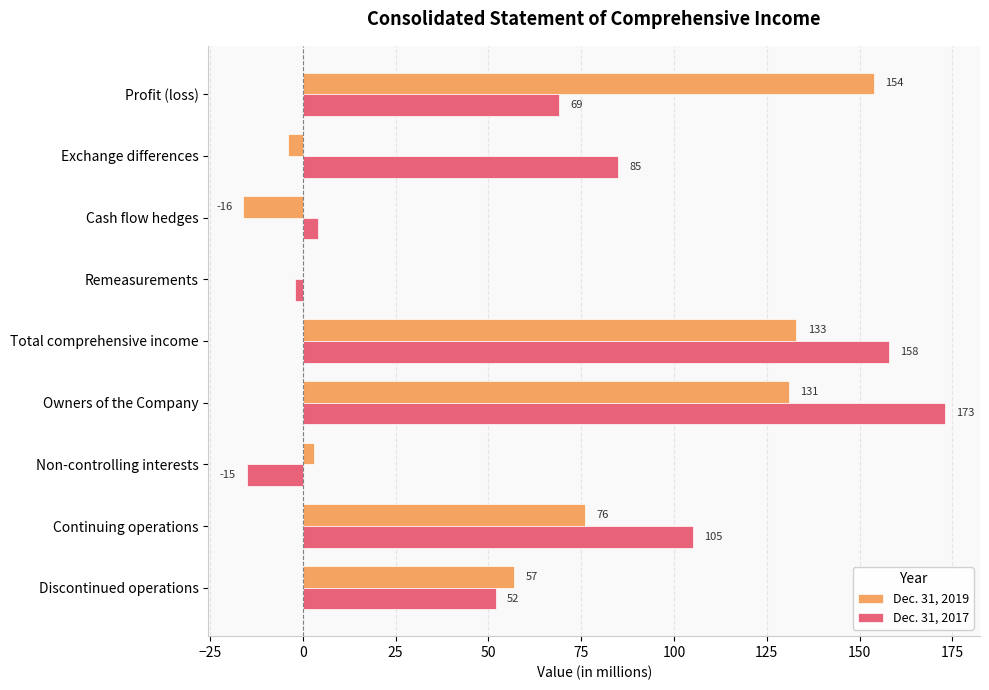

What is the sum of all Dec. 31, 2019 values?

534